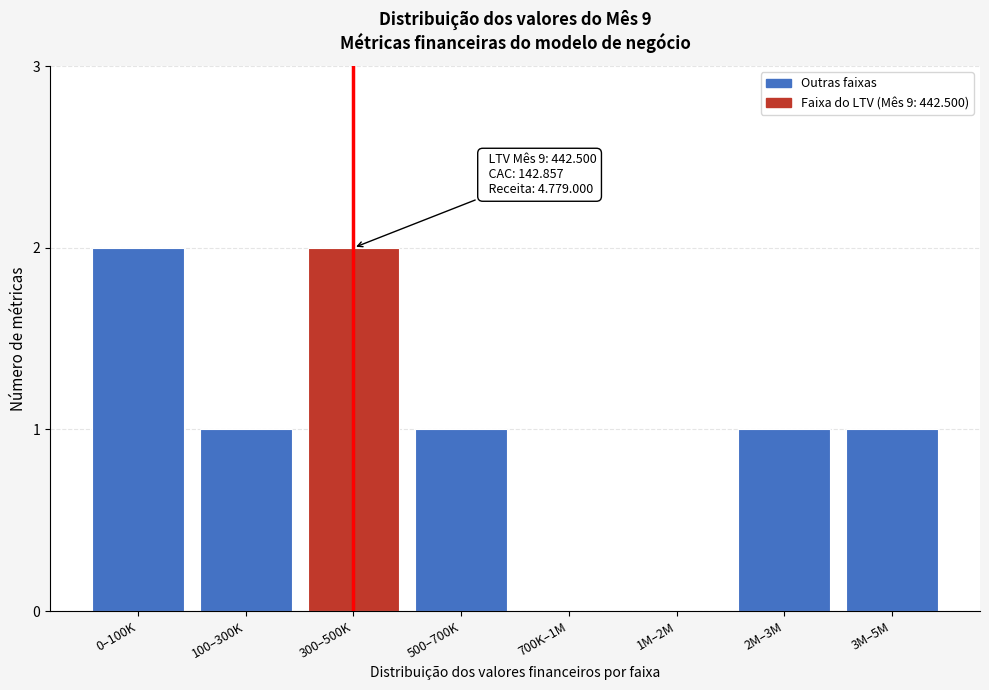

Reading right to left, transcribe all the data shown in this chart.

3M–5M=1	2M–3M=1	1M–2M=0	700K–1M=0	500–700K=1	300–500K=2	100–300K=1	0–100K=2